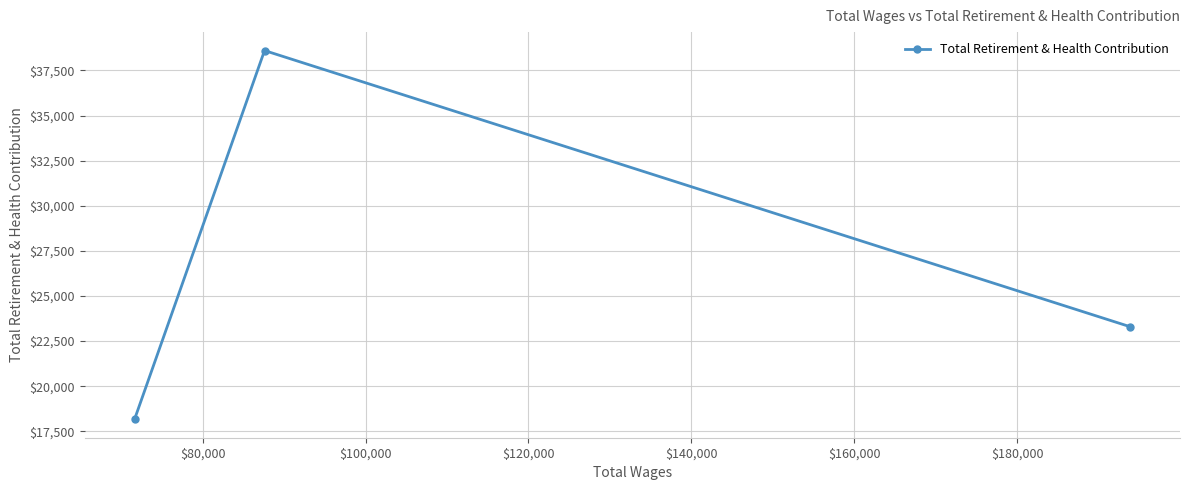

What is the value of the 1st point from the left?

18168